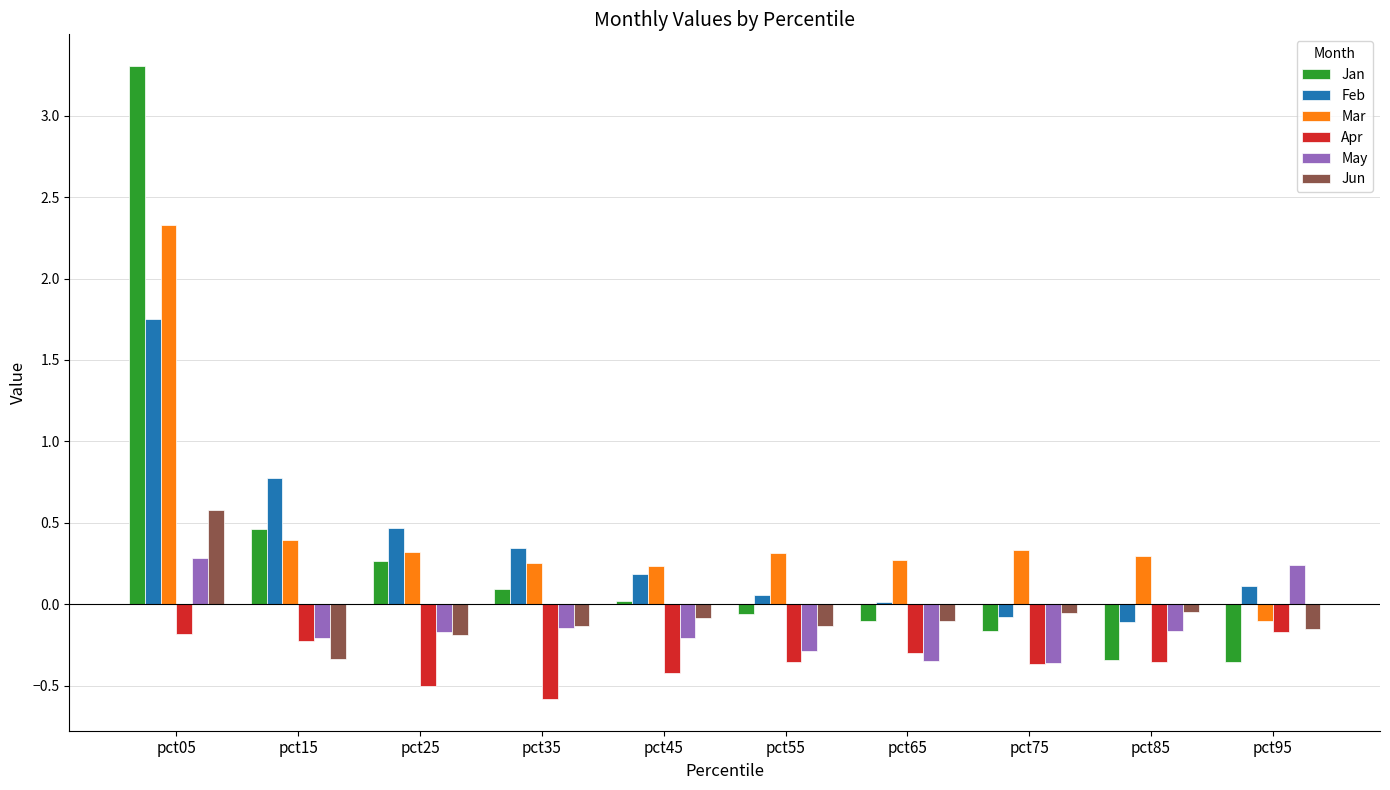

Are the bars grouped side by side (vs. stacked)?

Yes